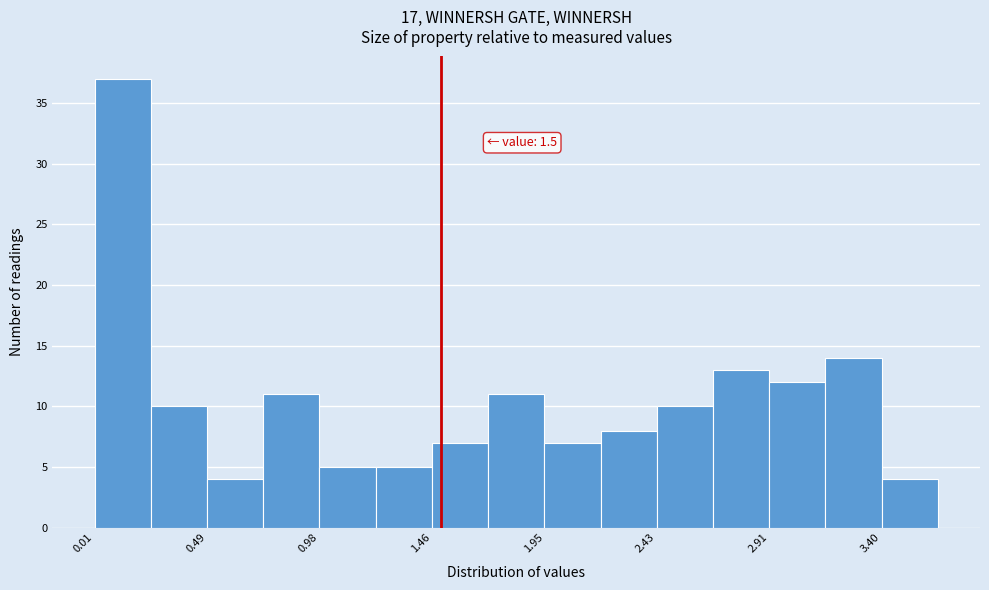

Over which range of the x-axis is the bar tallest?

0.00 to 0.25